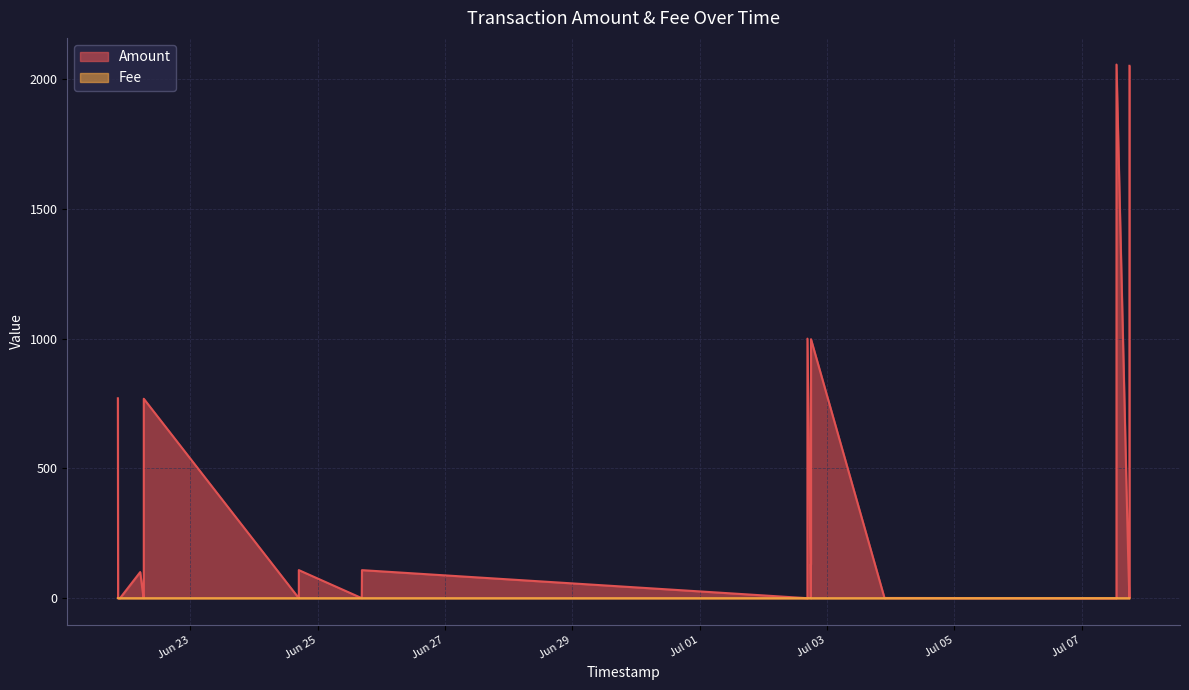

List the series in order of their peak value, lowest first.

Fee, Amount